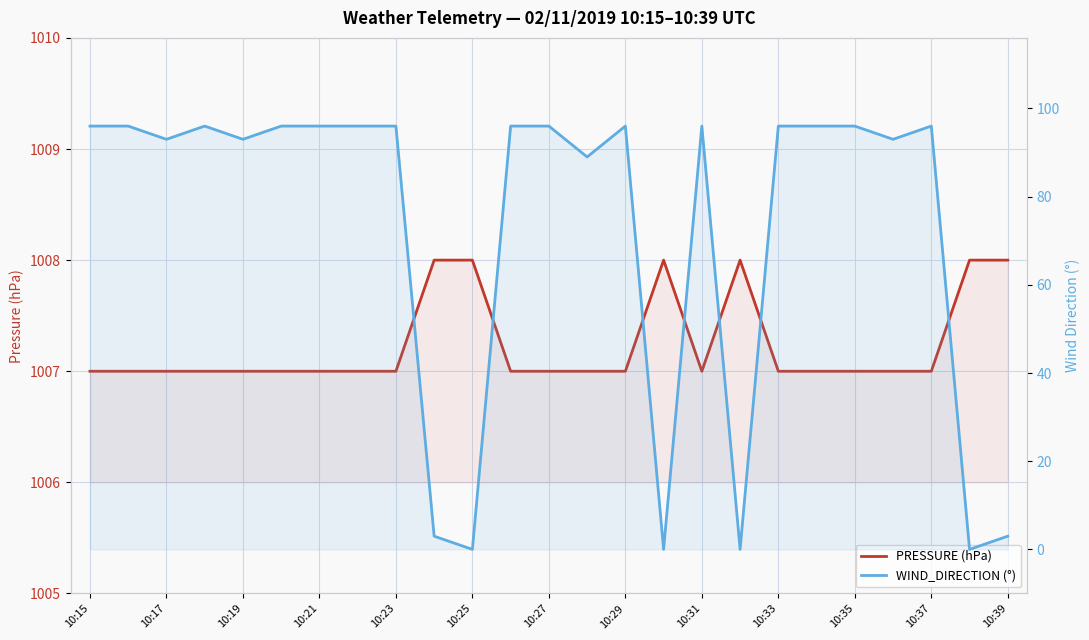

At how many categories does at least one series exceed 62?

25